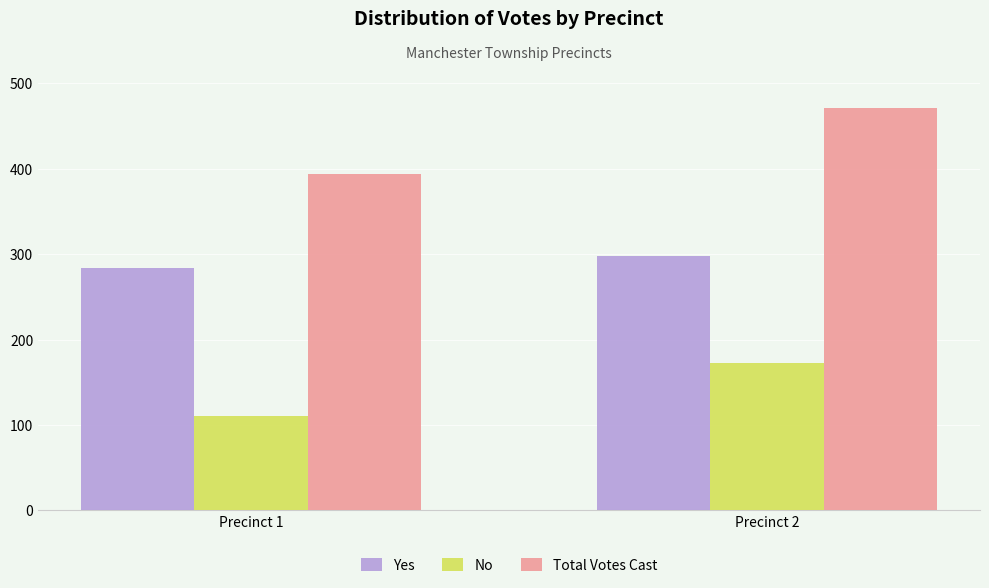

What is the value of the Total Votes Cast bar at the 2nd from the left?

471